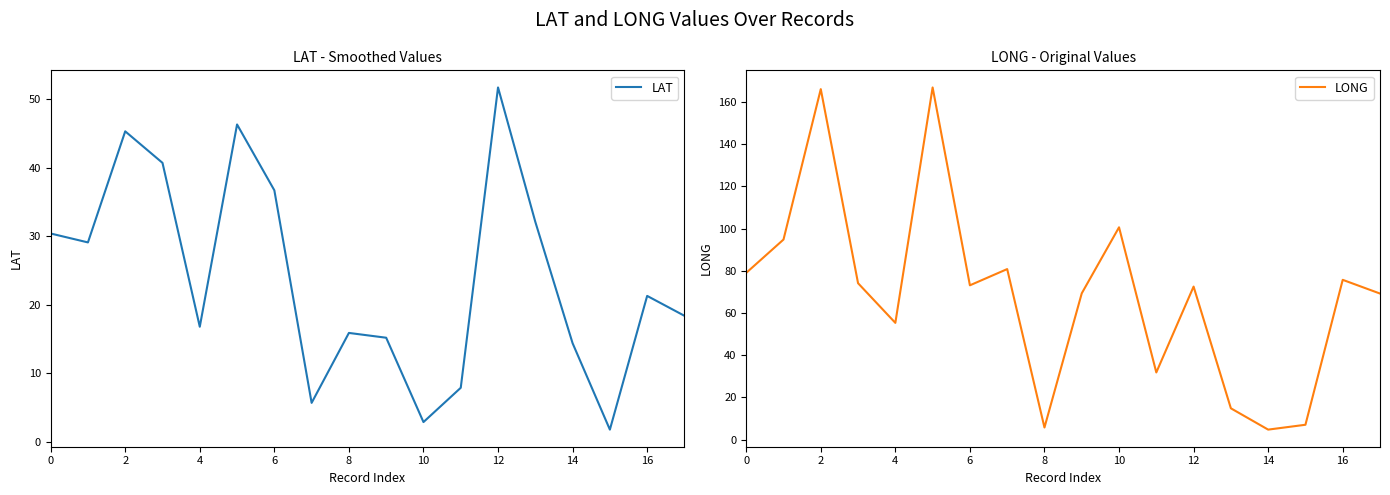

What is the lowest value of the LAT series?

1.8